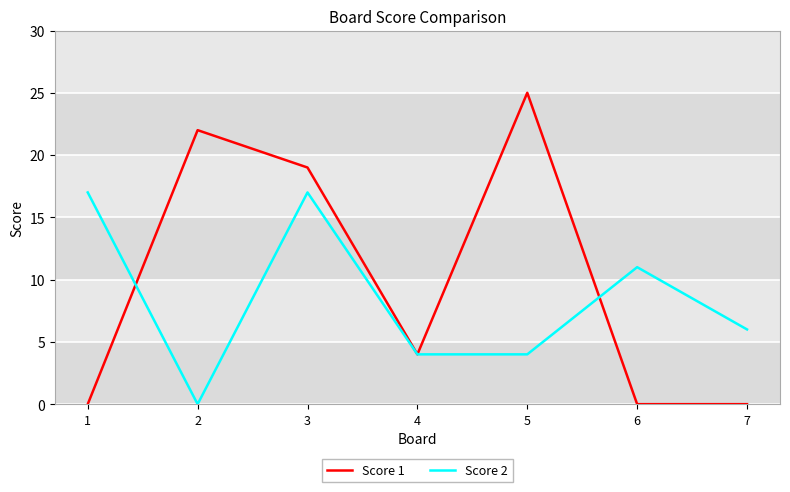

Is it true that Score 2 equals 4 at 5?

True